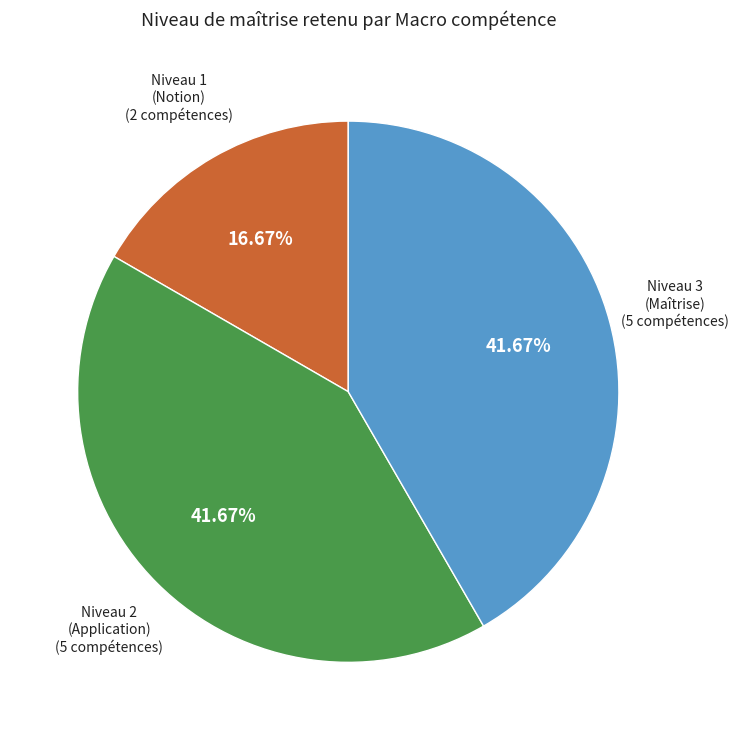

Is there a majority slice in this chart?

No